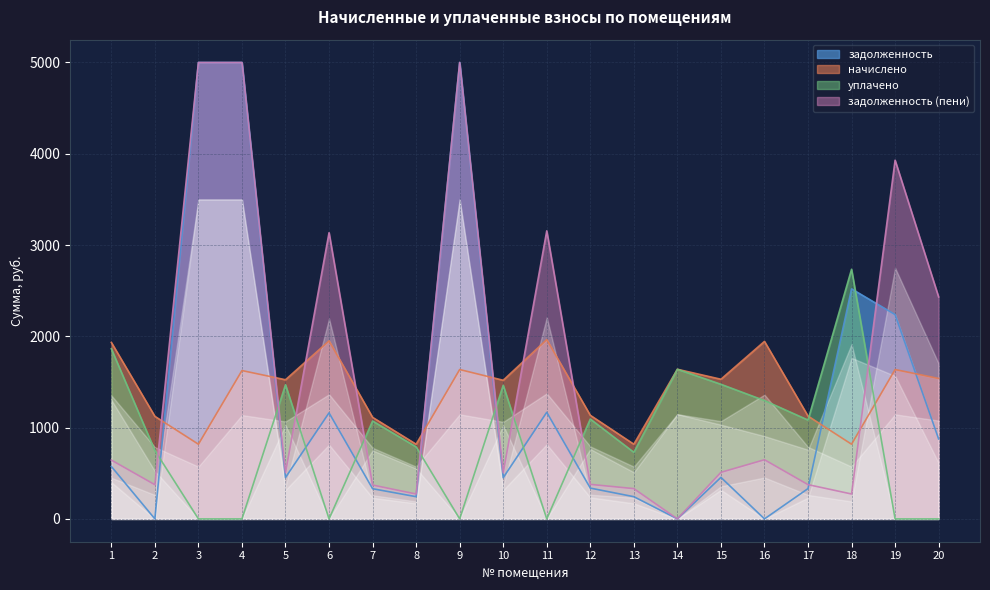

What is the difference between the second highest and minimum values in the начислено series?

1132.0